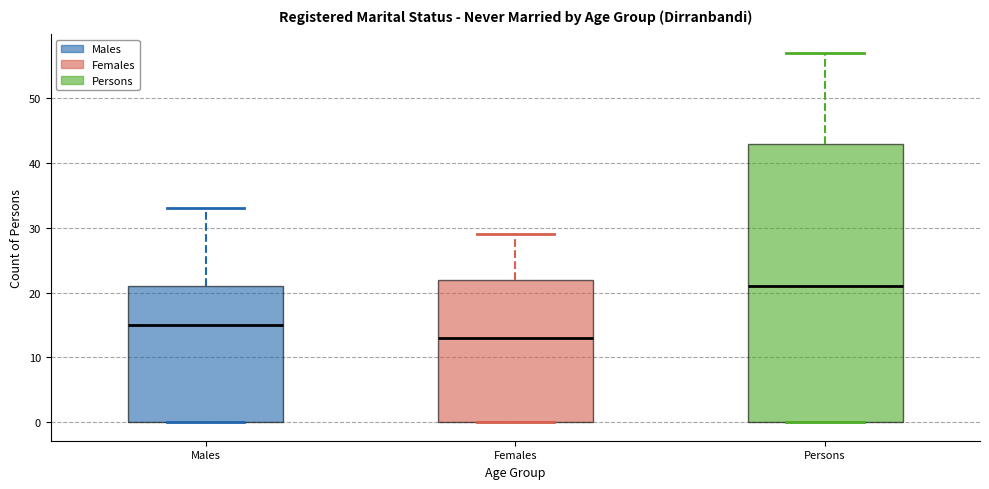

Where does the median line of the box for Persons sit on the y-axis? The values are not printed on the chart, so give them approximately, as read against the axis.

21